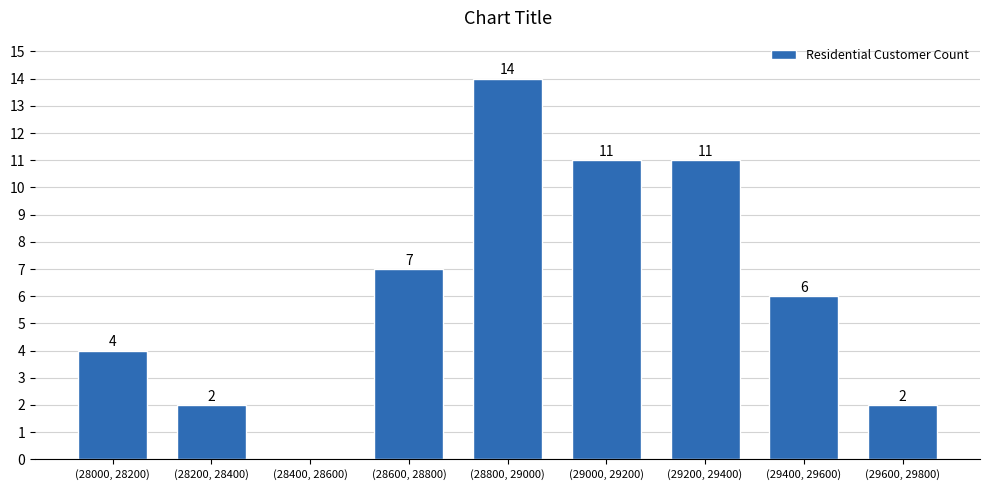

Reading left to right, extract all data points from this chart.

(28000, 28200)=4	(28200, 28400)=2	(28400, 28600)=0	(28600, 28800)=7	(28800, 29000)=14	(29000, 29200)=11	(29200, 29400)=11	(29400, 29600)=6	(29600, 29800)=2